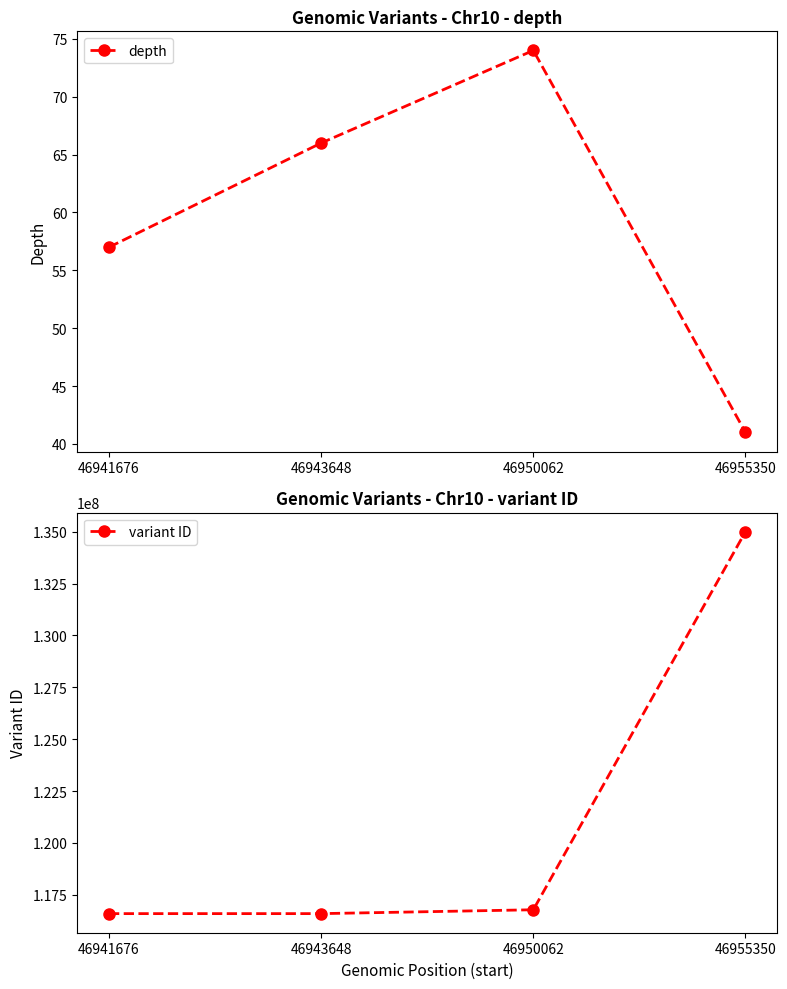

At which label is variant ID closest to 125796944?

46950062